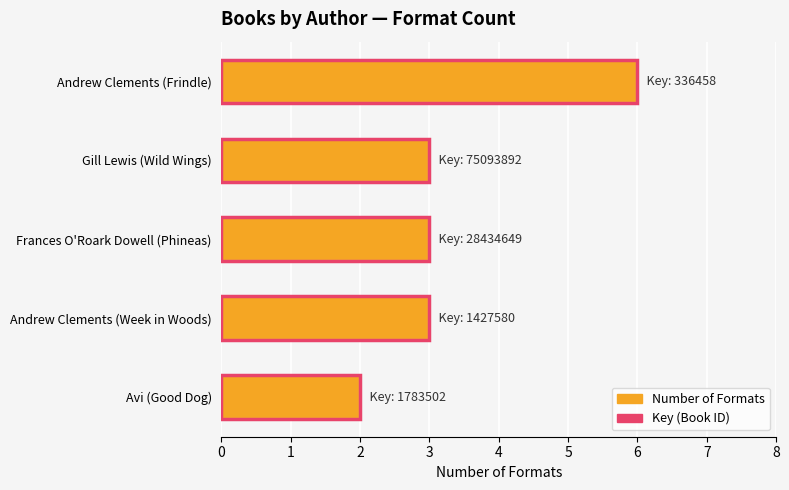

At how many categories does at least one series exceed 5?

1